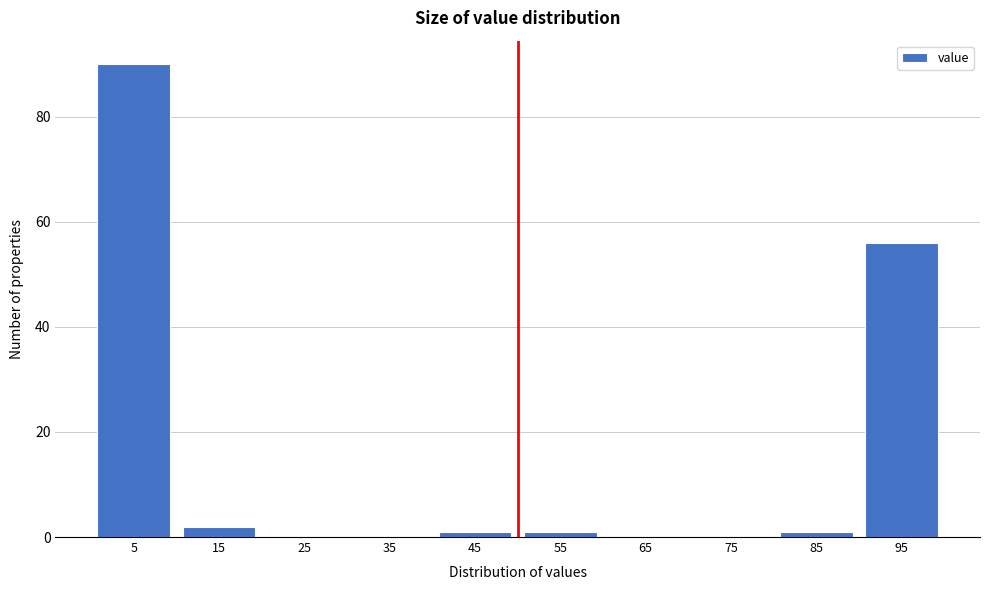

Reading left to right, transcribe all the data shown in this chart.

5=90	15=2	25=0	35=0	45=1	55=1	65=0	75=0	85=1	95=56